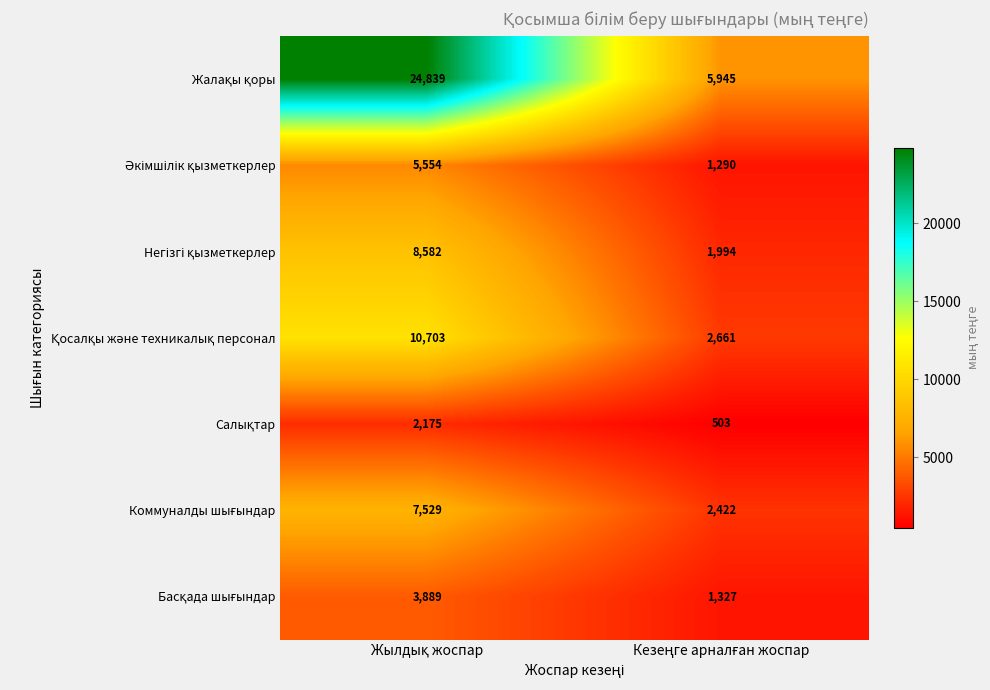

What is the minimum value shown in the chart?

503